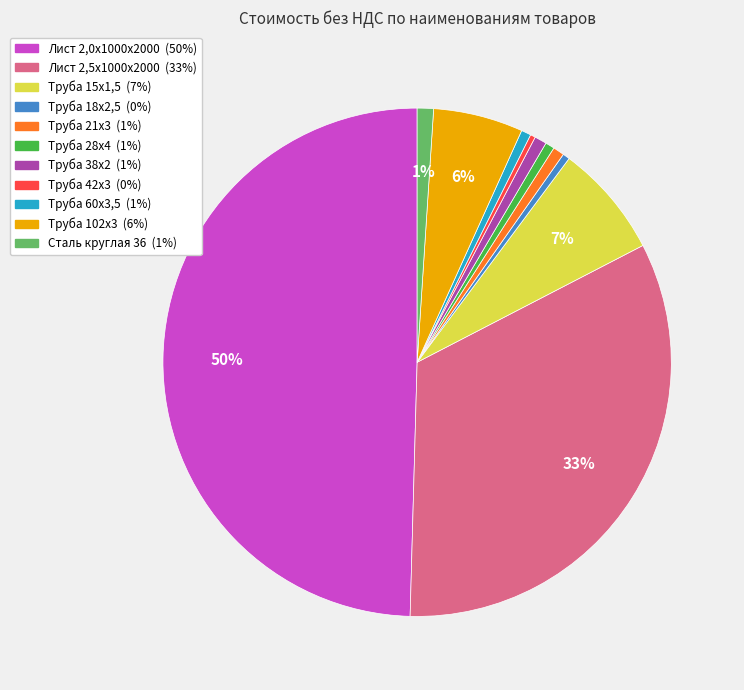

Does Труба 21х3 represent more than half of the total?

No